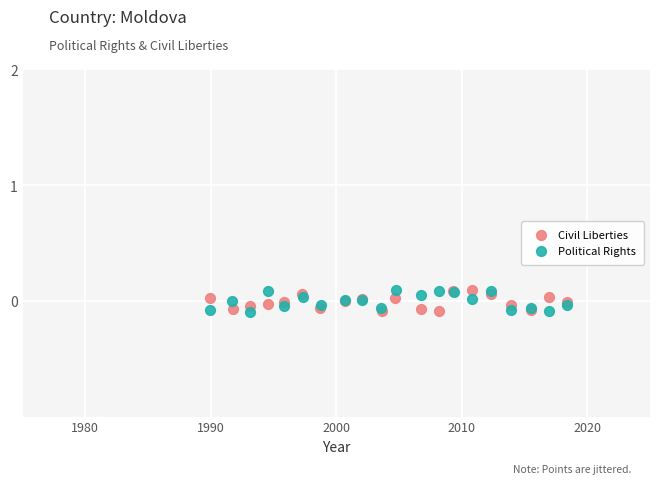

What are all the series names shown in the legend?

Civil Liberties, Political Rights